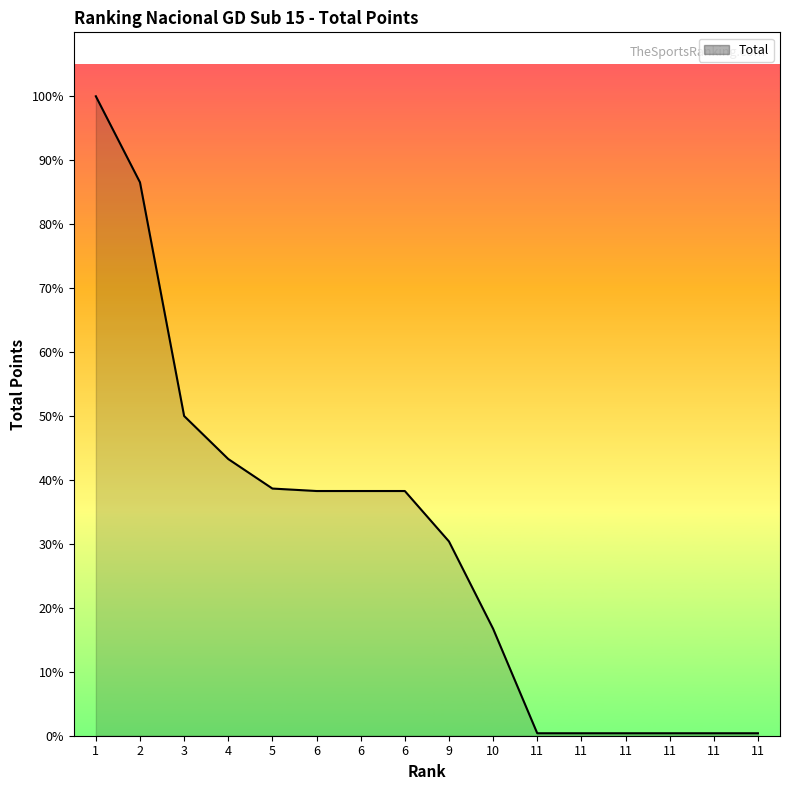

True or false: the data shows 1990 at 6.

True